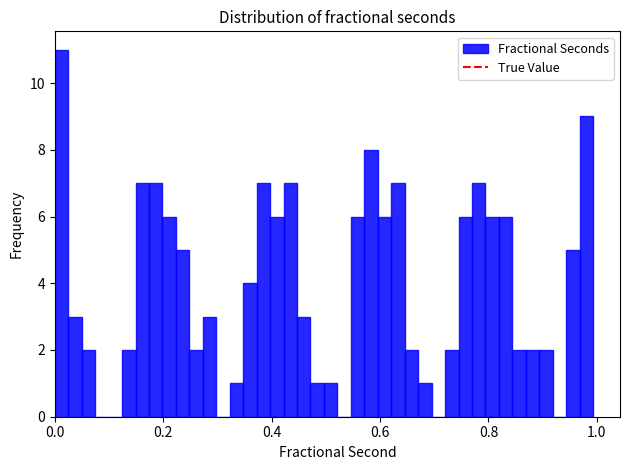

Read against the x-axis, roughly where is the centre of the tallest bar?

0.02